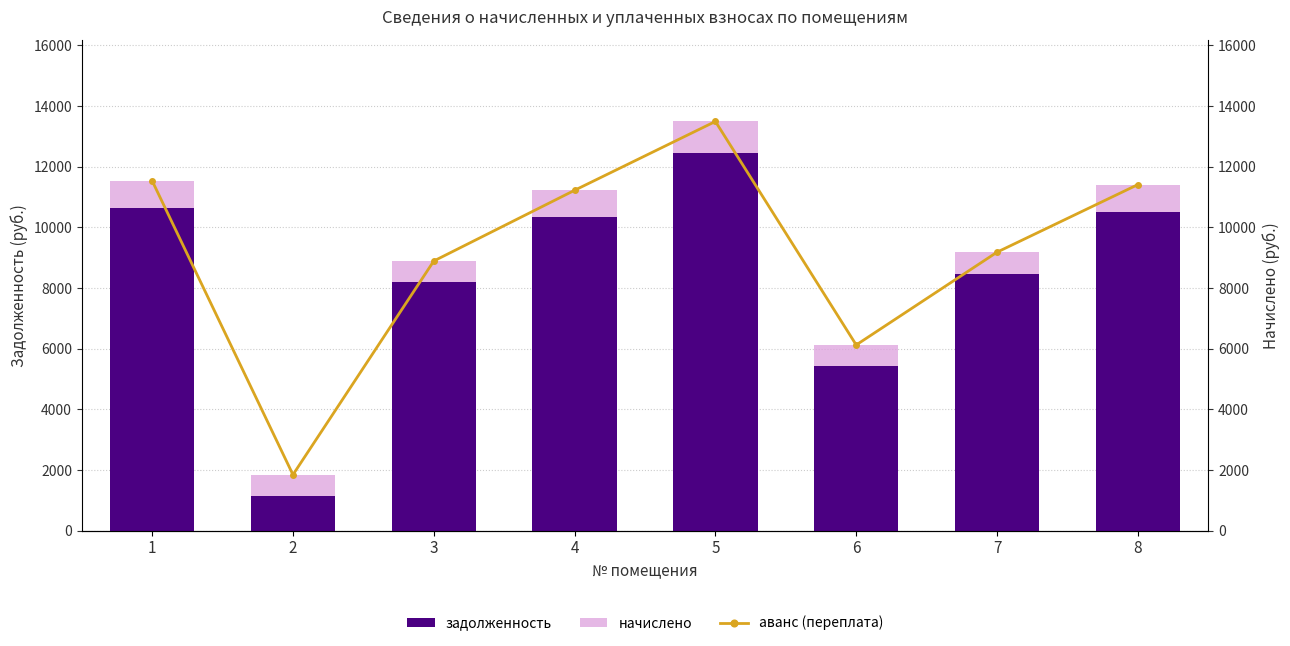

Read the аванс (переплата) value at 8.

11409.4